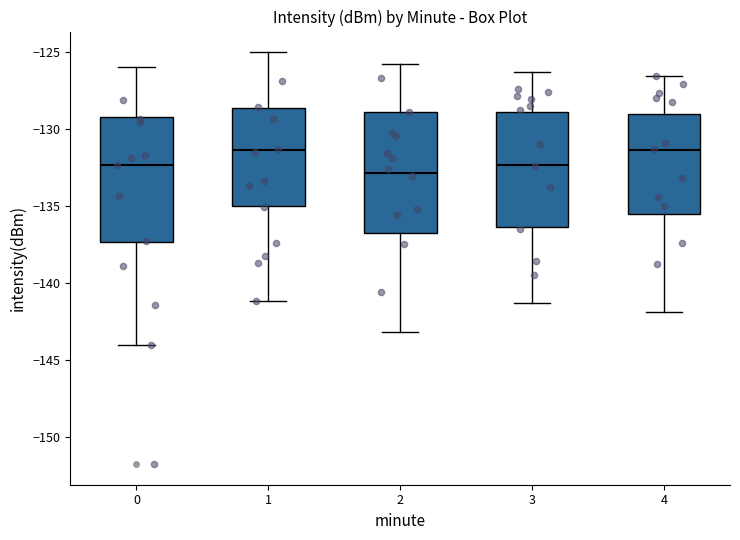

Reading left to right, transcribe this box plot: for each box, give where its median line is, the range the box spans, and where its two whiskers end, as read against the y-axis. The values are not printed on the chart, so give them approximately, as read against the axis.

0: median -132.5, box -137.5 to -129.0, whiskers -144.0 to -126.0
1: median -131.5, box -135.0 to -128.5, whiskers -141.0 to -125.0
2: median -133.0, box -137.0 to -129.0, whiskers -143.0 to -126.0
3: median -132.5, box -136.5 to -129.0, whiskers -141.5 to -126.5
4: median -131.5, box -135.5 to -129.0, whiskers -142.0 to -126.5